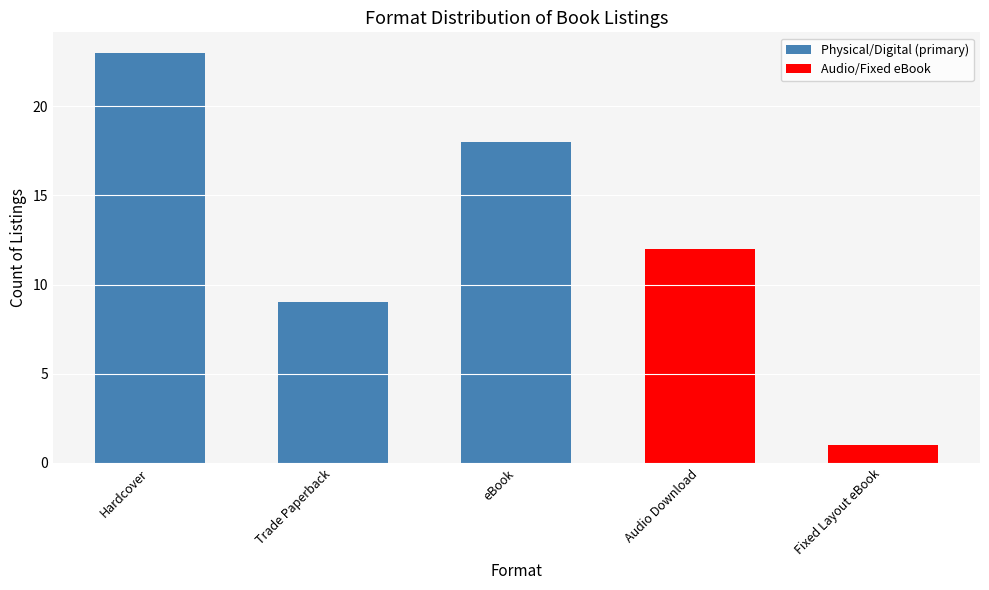

What is the ratio of the value at Audio Download to the value at Hardcover?

0.5